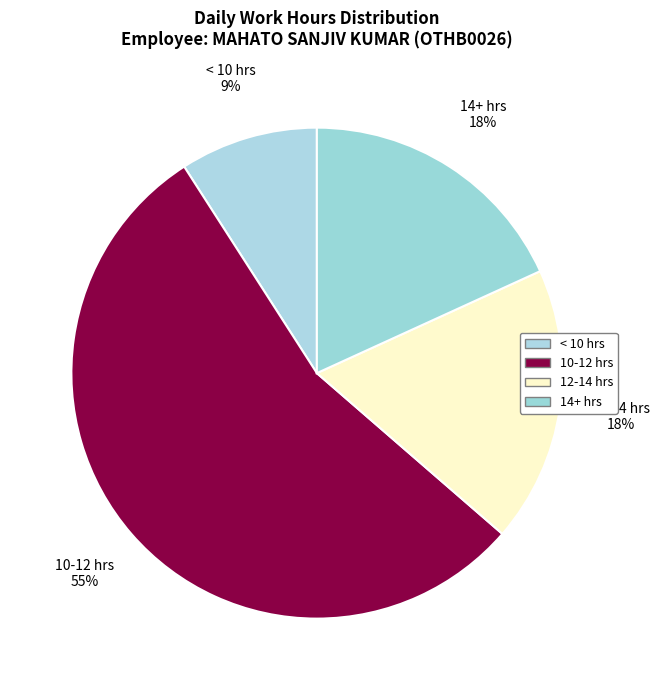

How many slices are in this pie chart?

4